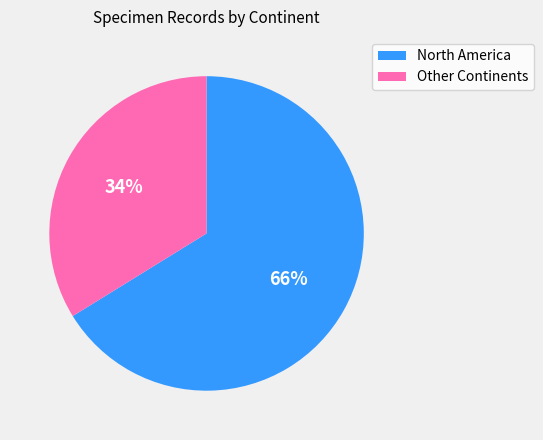

Is there any slice that represents more than half of the pie?

Yes